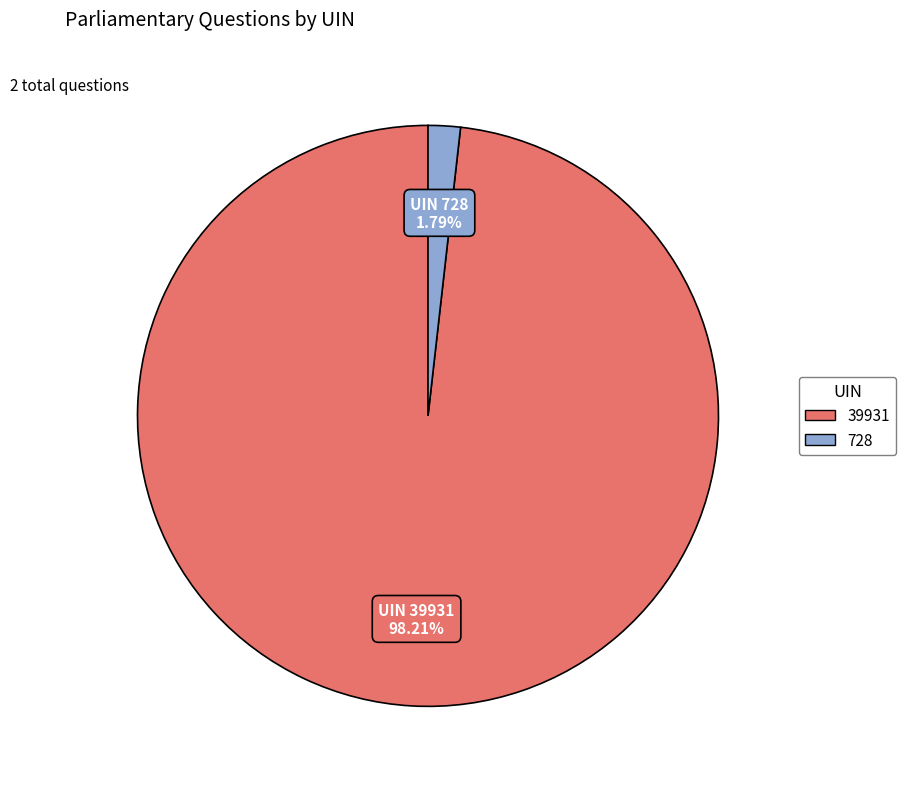

How many slices are in this pie chart?

2